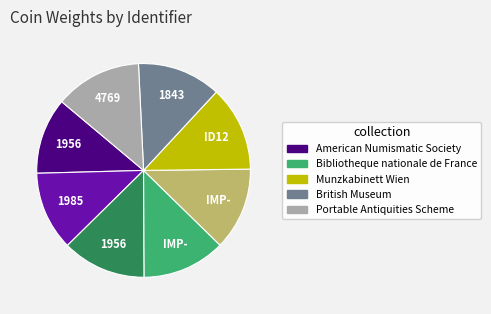

Does any single category account for the majority?

No